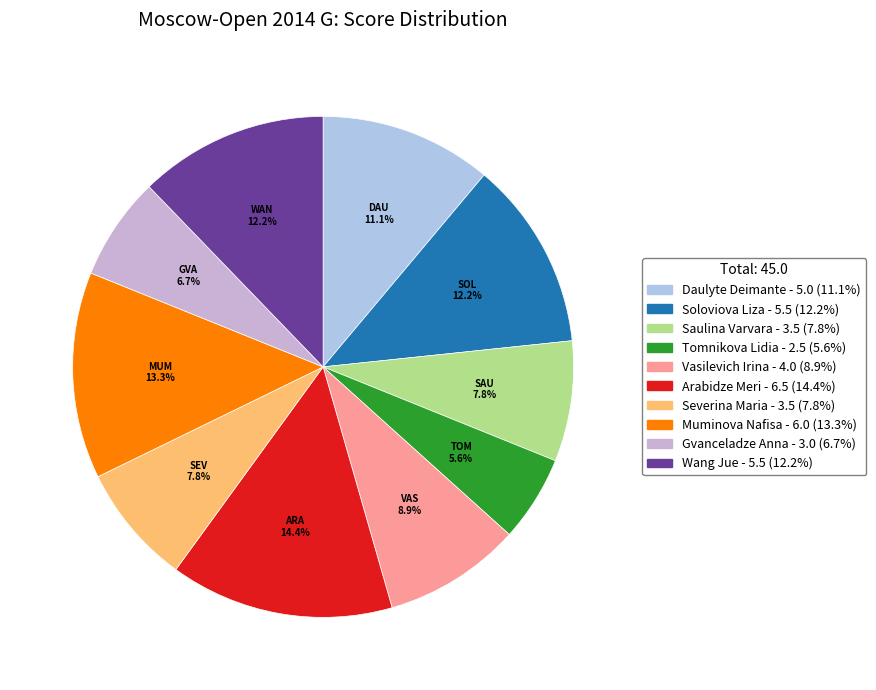

Count the number of slices in the pie.

10